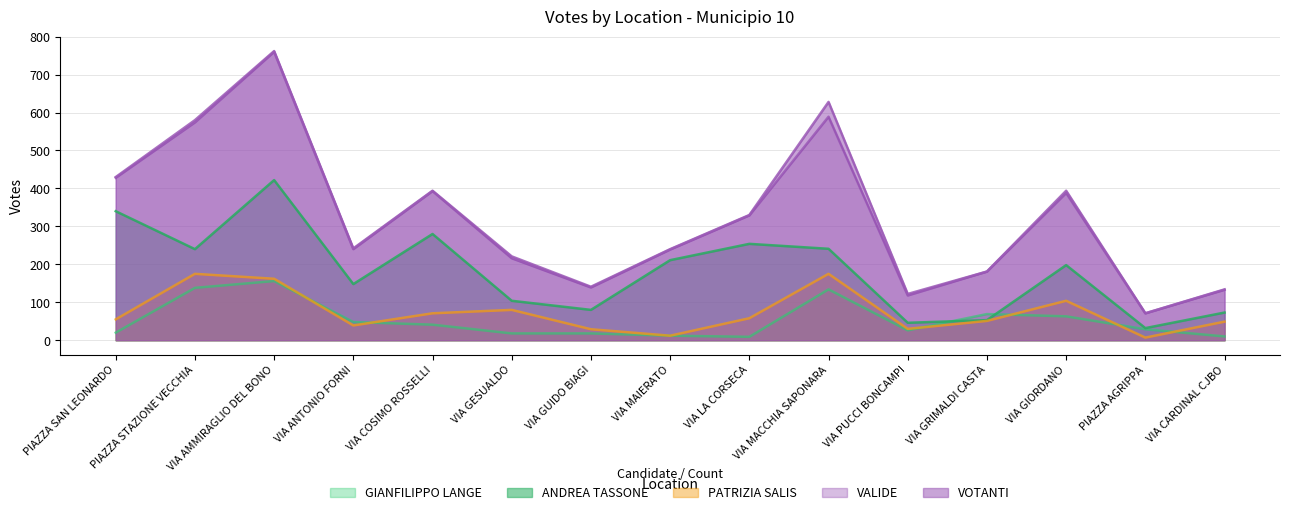

Is the value of GIANFILIPPO LANGE at VIA COSIMO ROSSELLI greater than the value of ANDREA TASSONE at VIA CARDINAL CJBO?

No